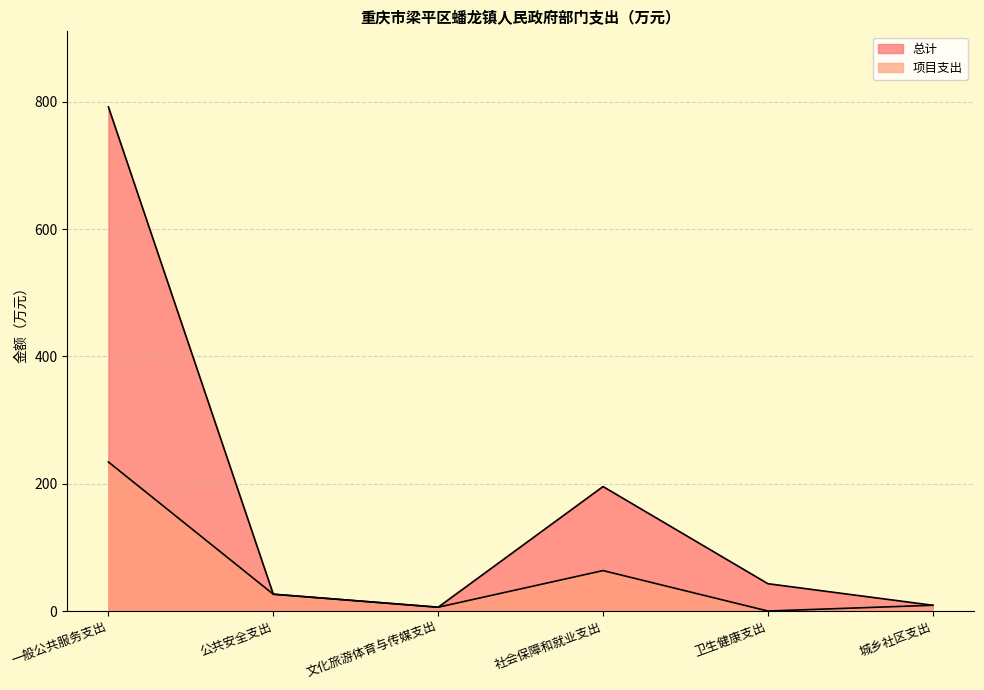

Where is the first local maximum for 项目支出?

社会保障和就业支出